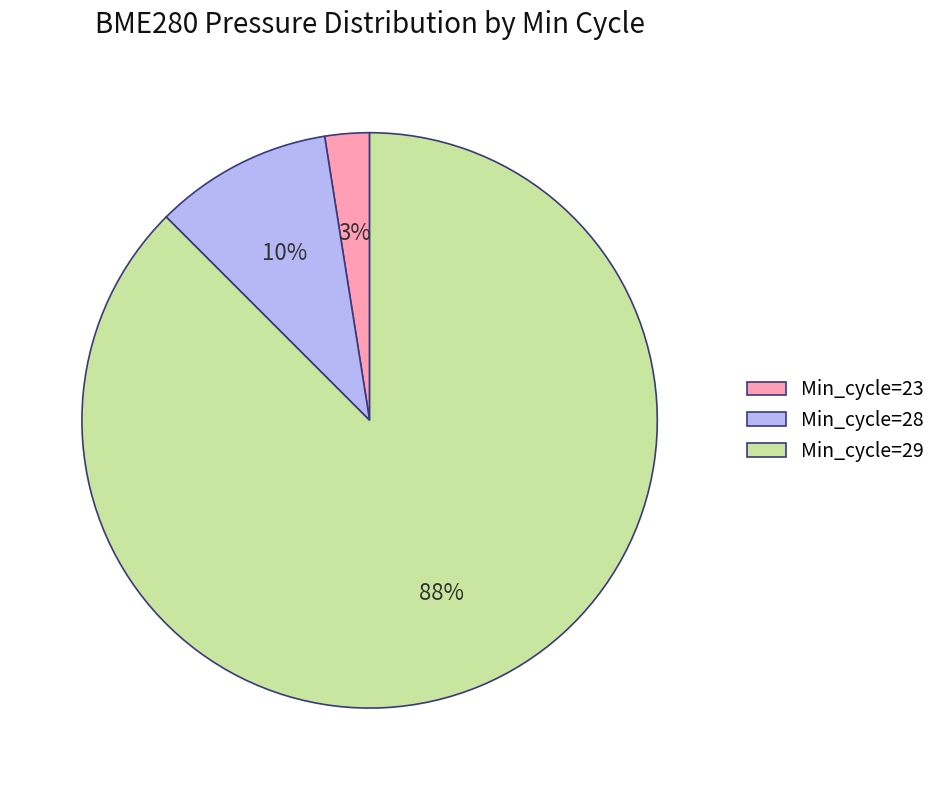

Which category has the smallest portion of the pie?

Min_cycle=23